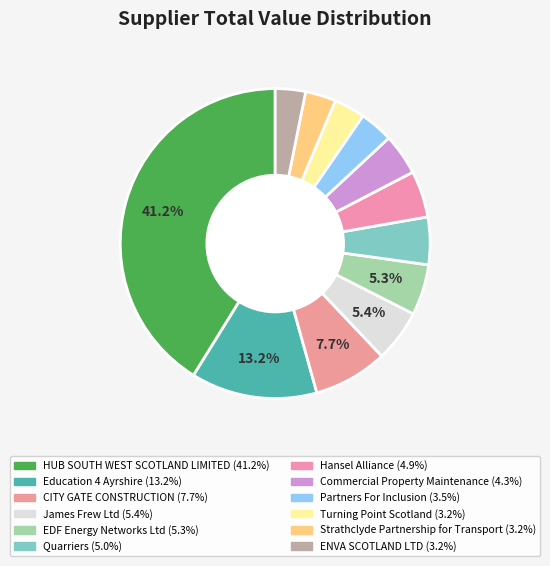

To the nearest percent, what is the difference between the CITY GATE CONSTRUCTION and Commercial Property Maintenance slice percentages?

3%